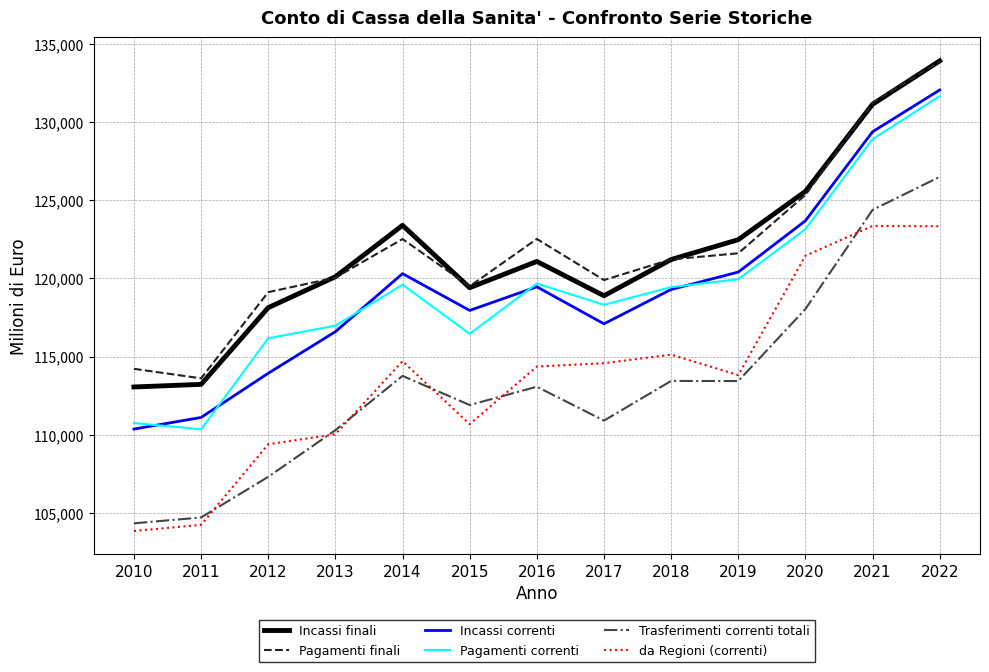

What is the difference between the maximum and minimum values in the Pagamenti finali series?

20269